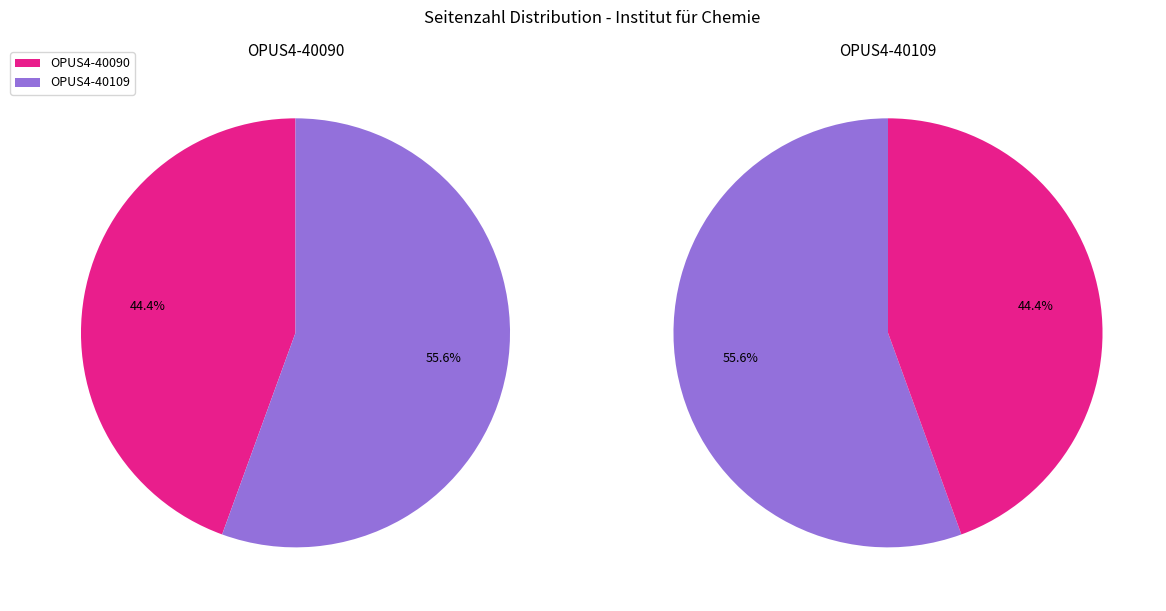

Count the number of slices in the pie.

2